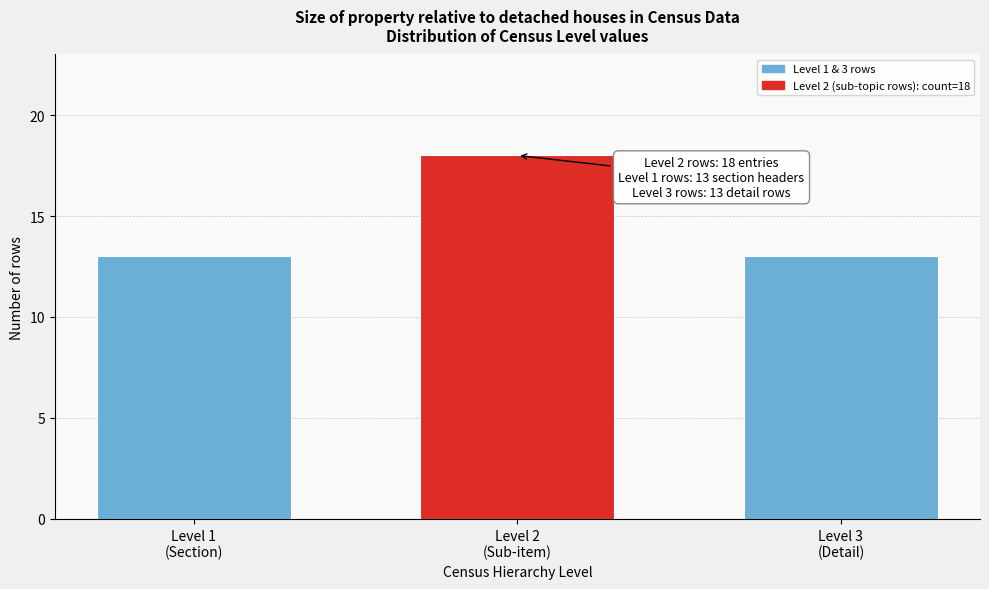

Reading left to right, transcribe all the data shown in this chart.

13	18	13